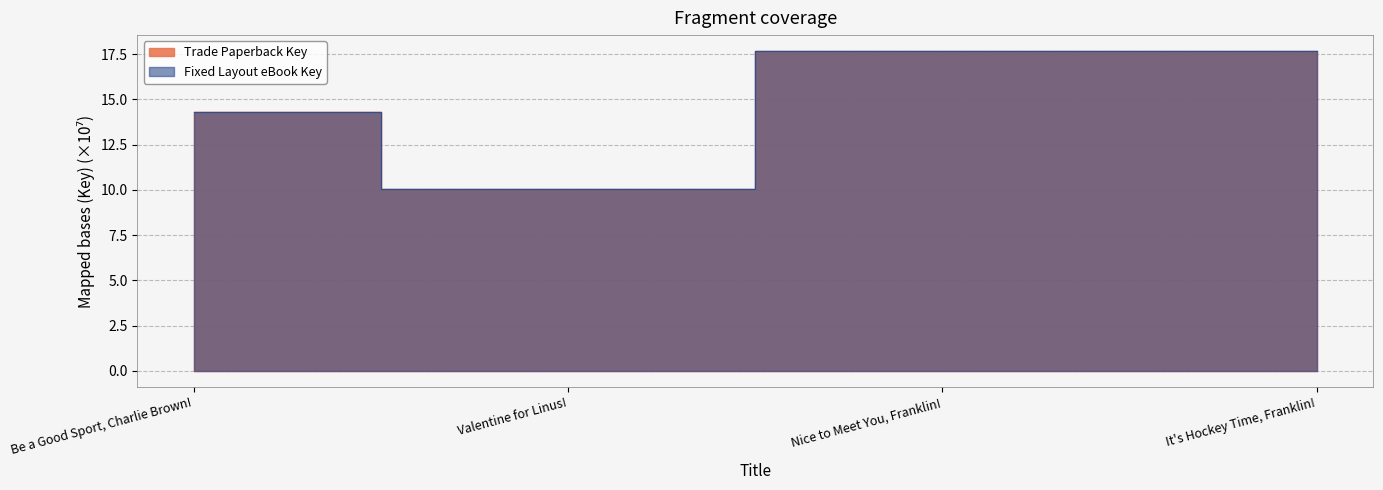

What value does the Fixed Layout eBook Key series have at Valentine for Linus!?

10.1